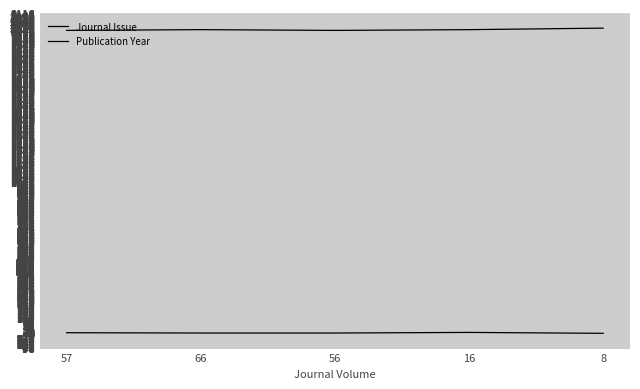

What is the difference between the highest and lowest values at 8?

2017